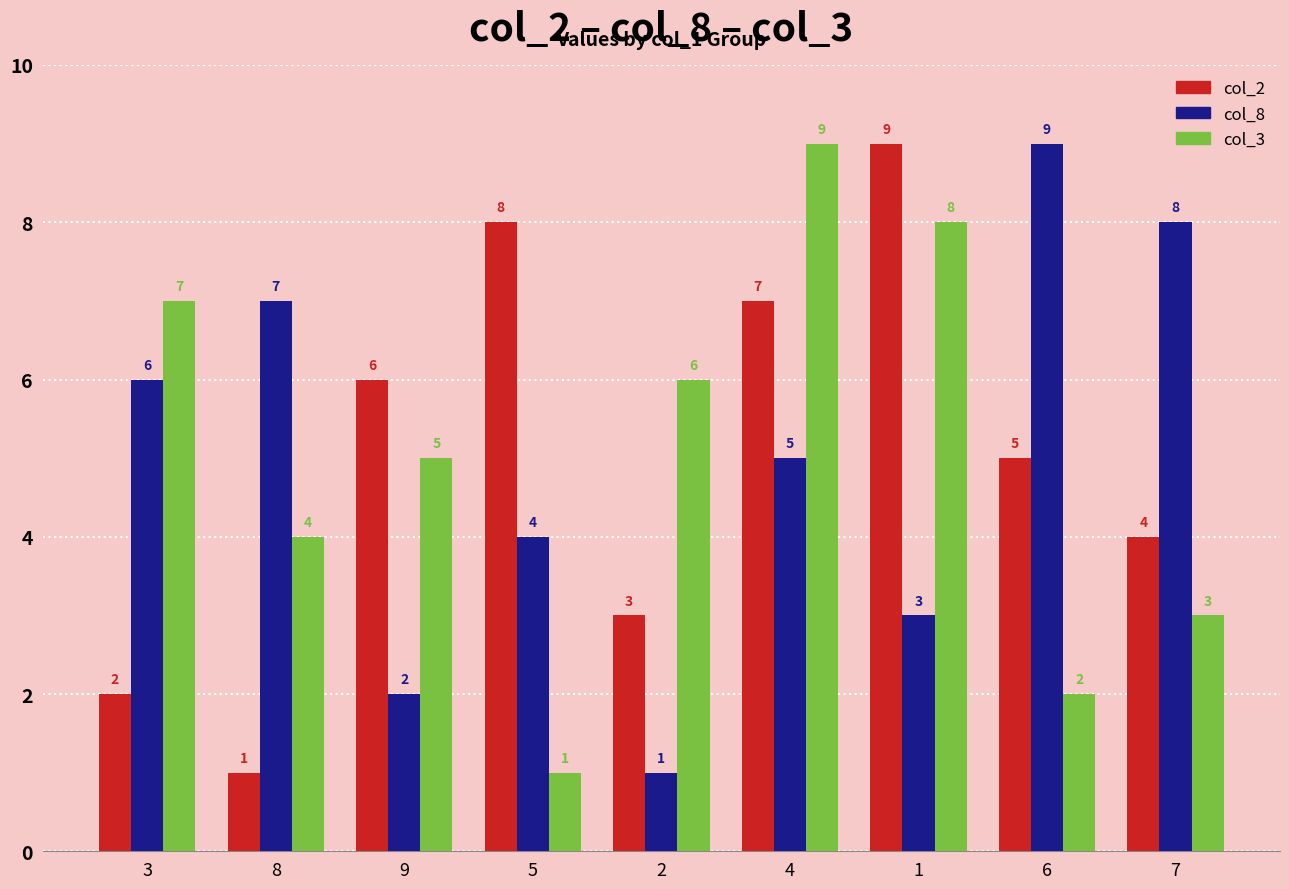

Which category has the highest value in the col_3 series?

4